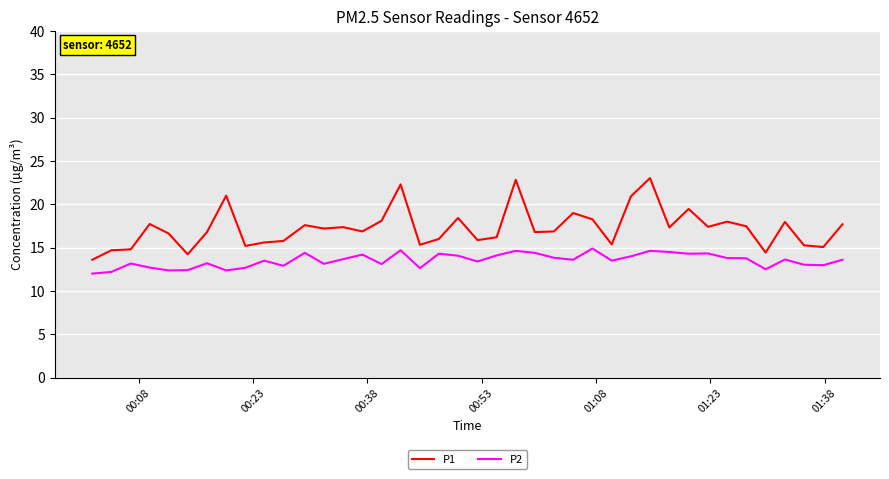

What are all the series names shown in the legend?

P1, P2